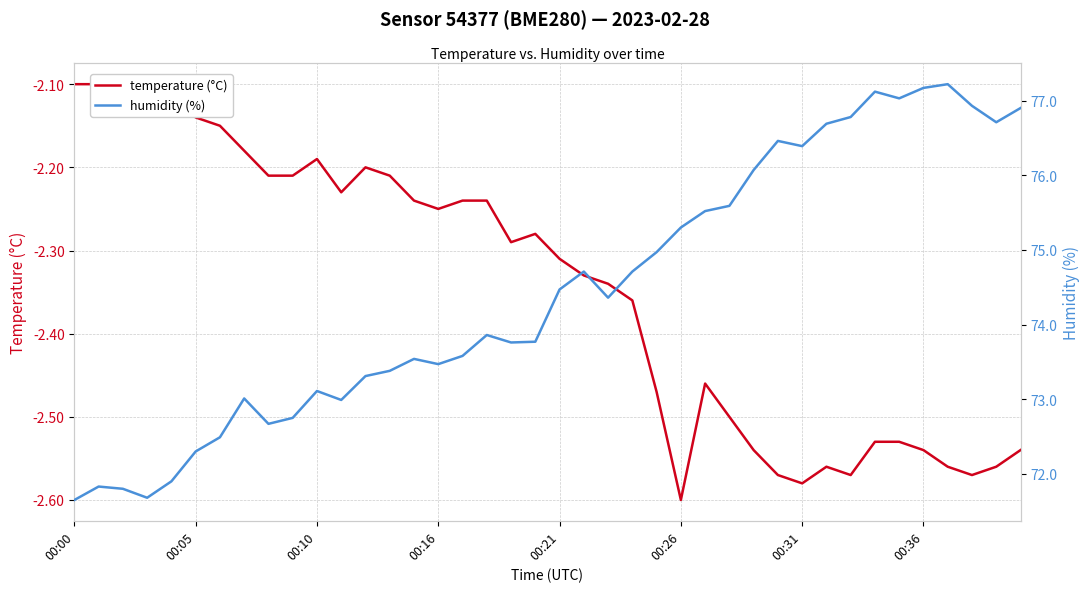

At which category does the chart reach its peak across all series?

36